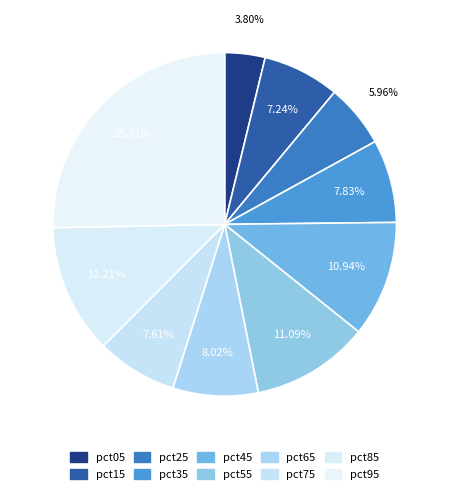

Which slice is the largest?

pct95